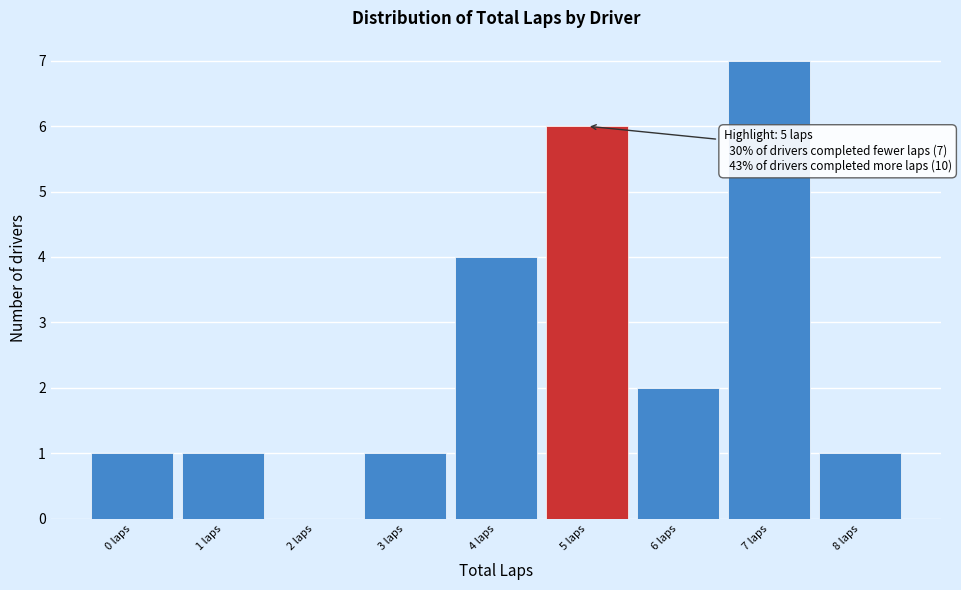

Over which range of the x-axis is the bar tallest?

6.5 to 7.5